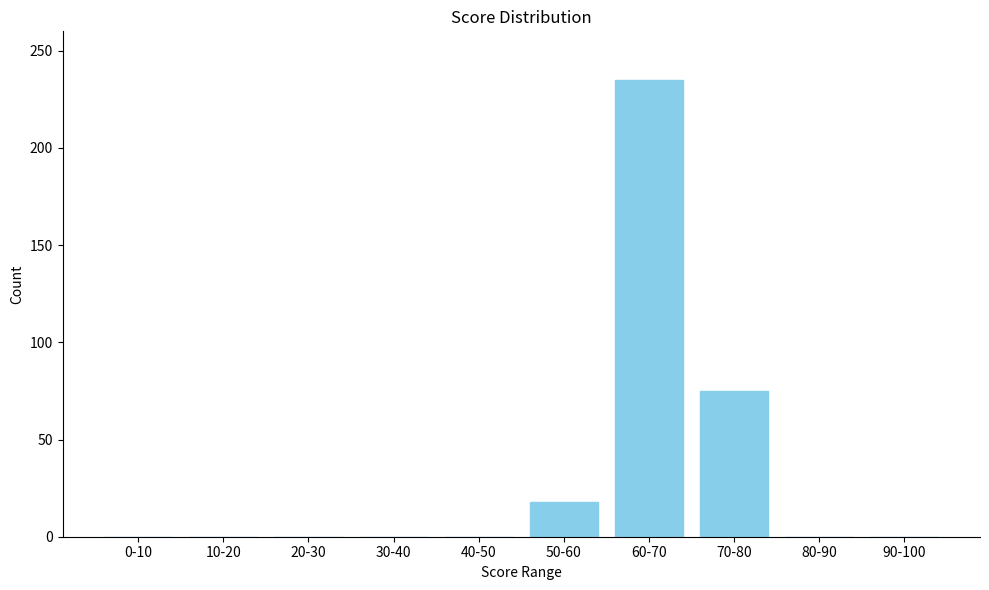

Reading left to right, extract all data points from this chart.

0-10=0	10-20=0	20-30=0	30-40=0	40-50=0	50-60=18	60-70=235	70-80=75	80-90=0	90-100=0